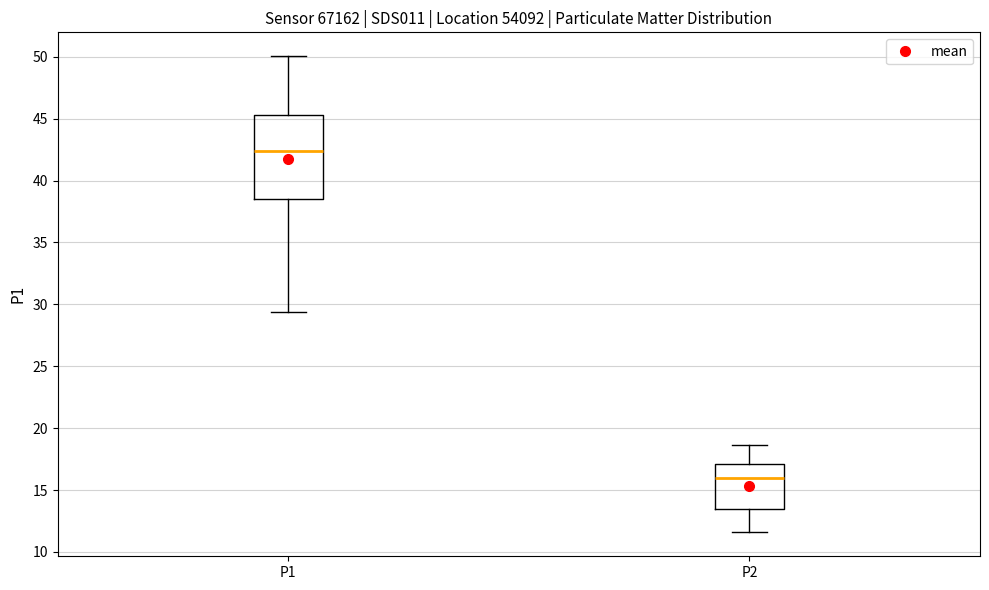

Which box is the tallest, from its lower edge to its upper edge?

P1